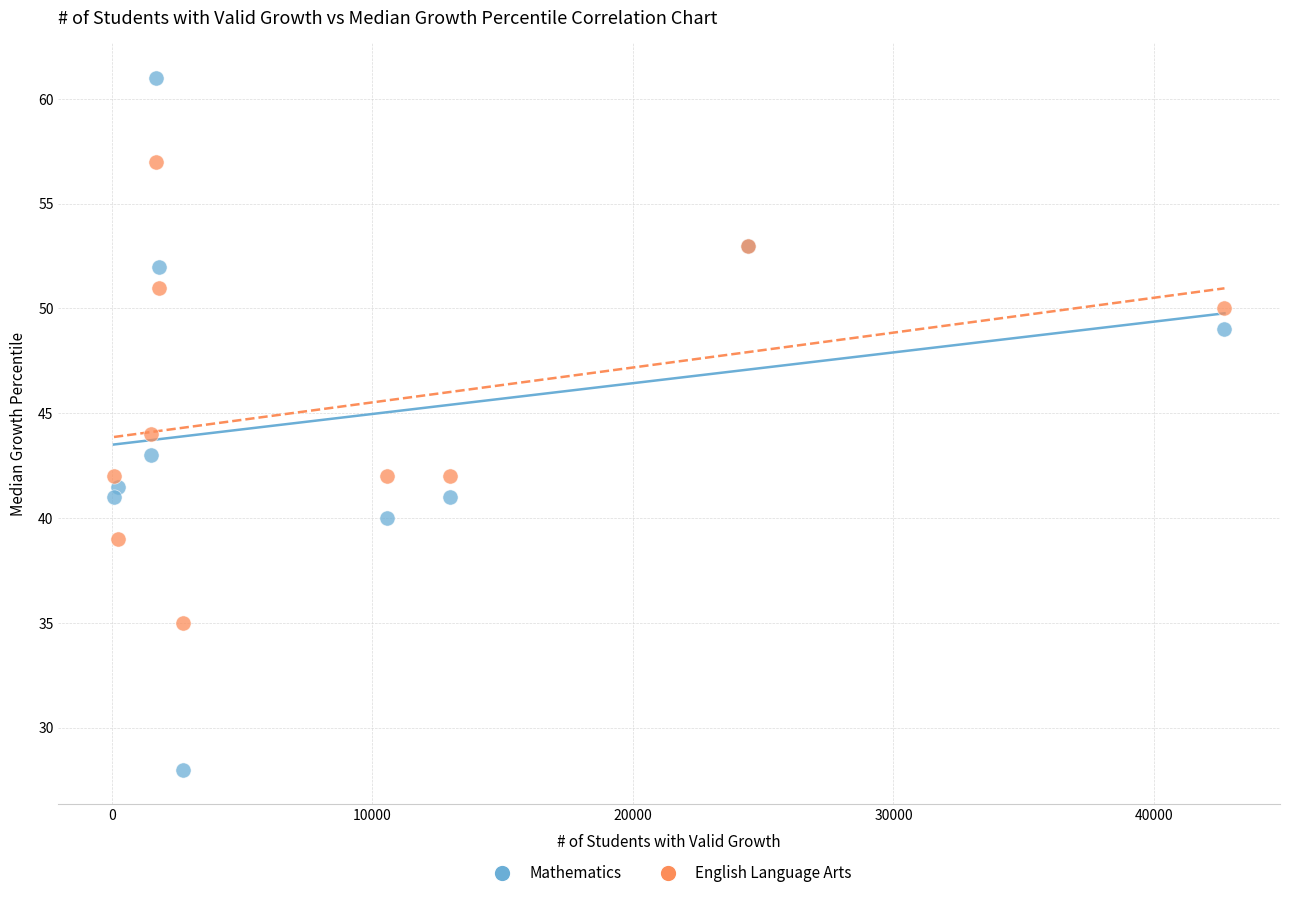

In the English Language Arts series, what Y value is closest to 46?

44.0